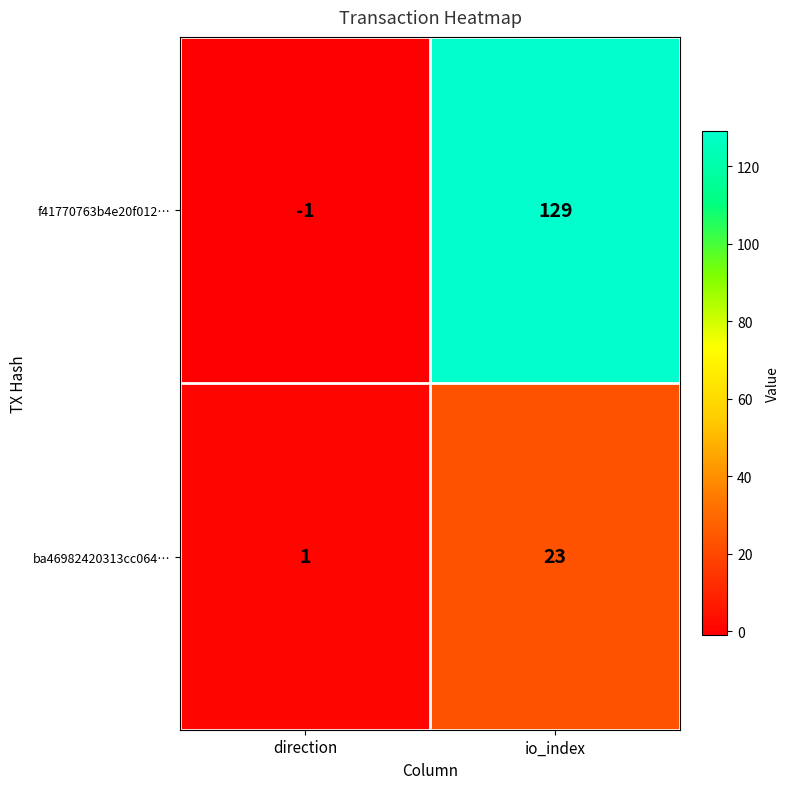

Which category has the highest value across all series?

io_index